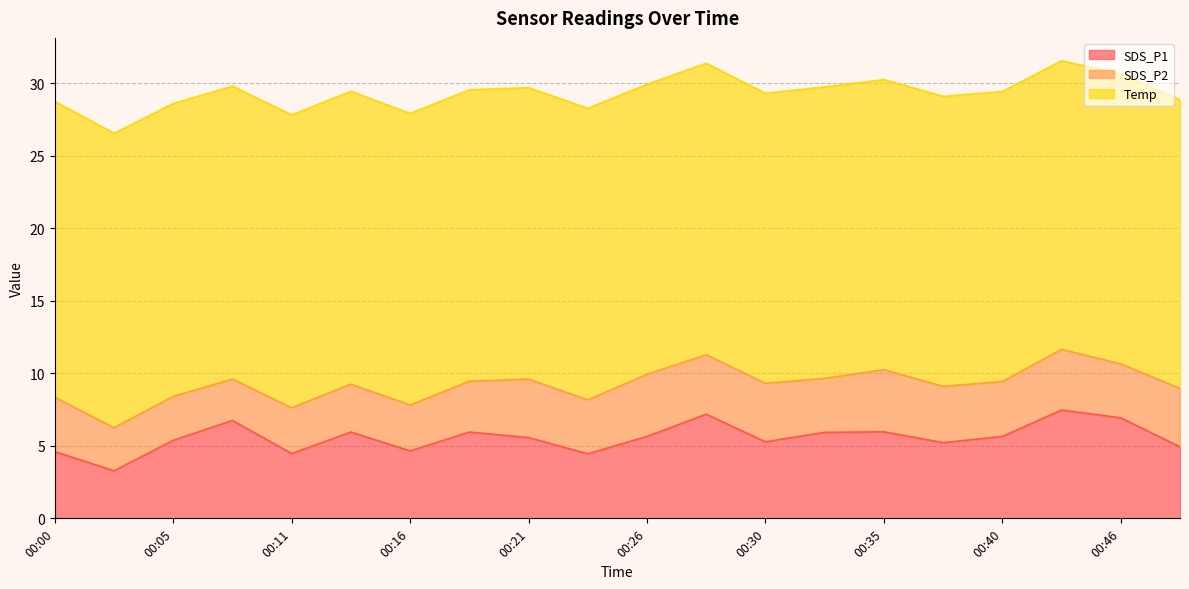

What is the sum of all SDS_P2 values?

73.5